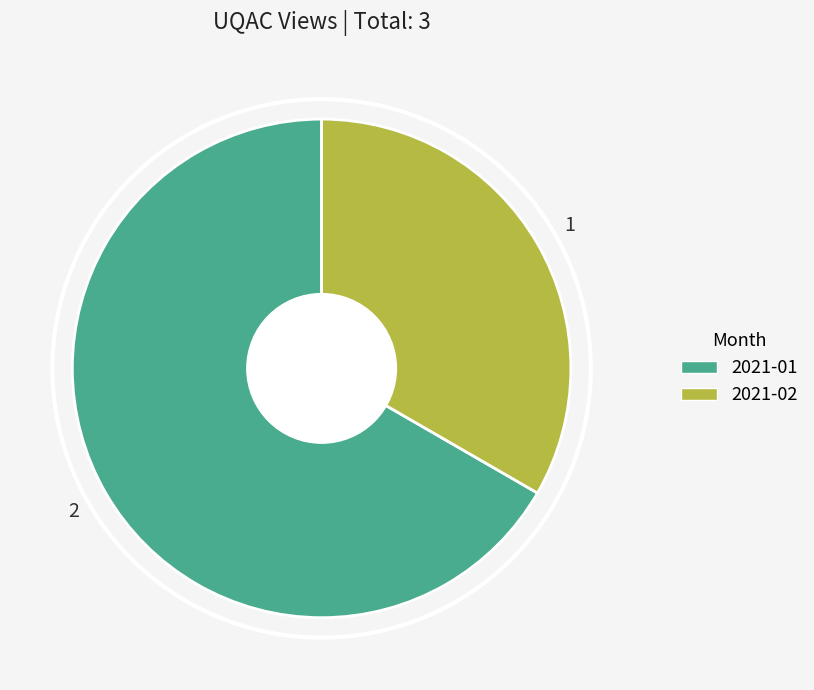

Combined, do 2021-01 and 2021-02 account for over 50%?

Yes